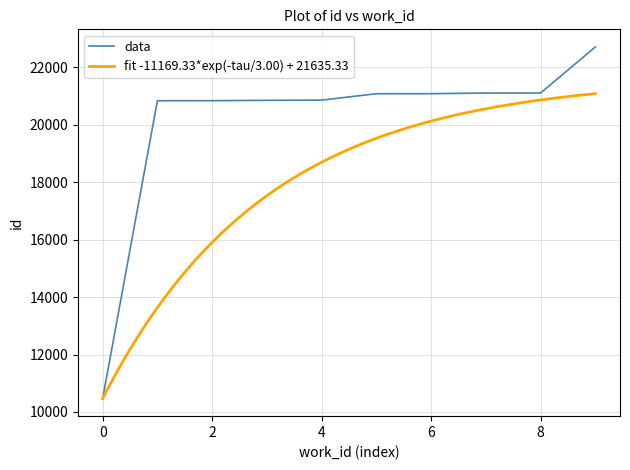

What is the difference between the second highest and minimum values?

10635